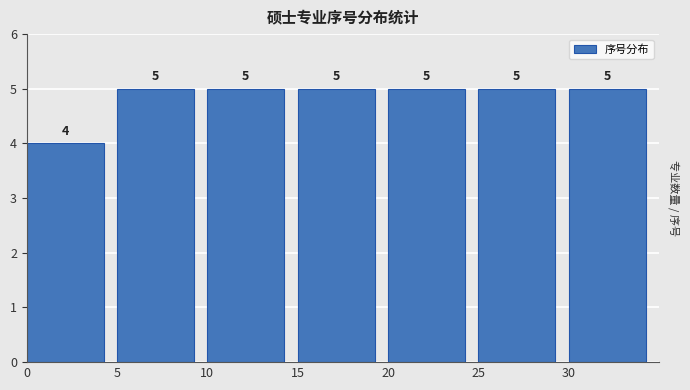

Reading left to right, transcribe this chart: for each bar, give the range it covers on the x-axis and its height.

0 to 5: 4
5 to 10: 5
10 to 15: 5
15 to 20: 5
20 to 25: 5
25 to 30: 5
30 to 35: 5